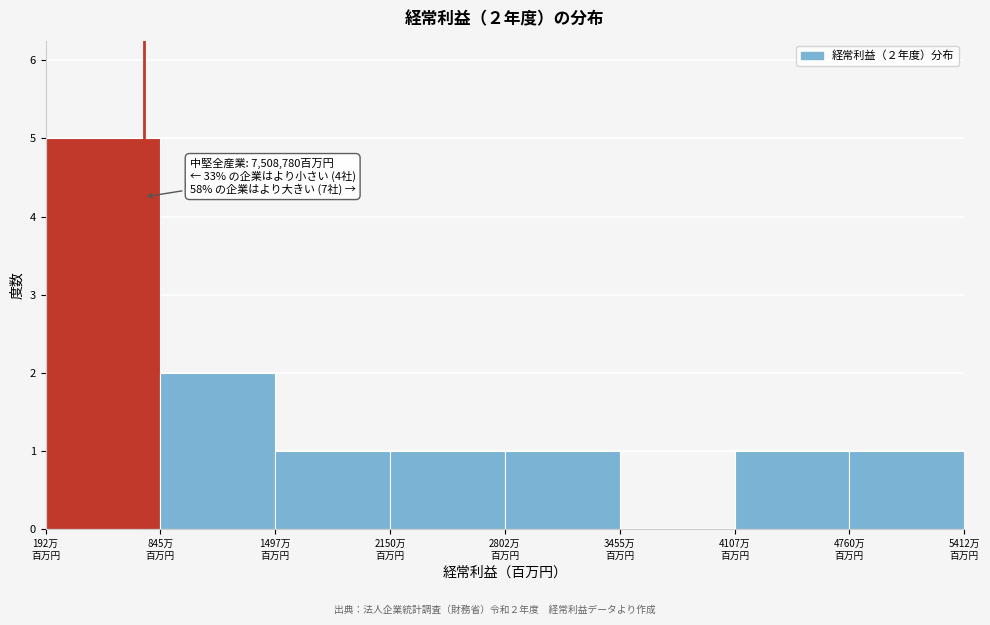

What is the greatest value displayed?

5